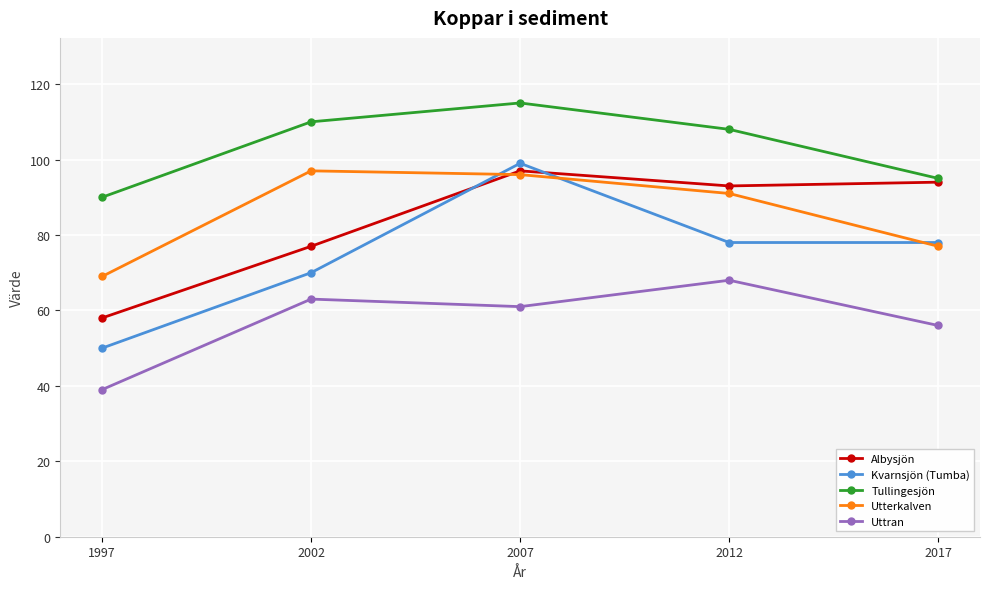

How many times do Albysjön and Utterkalven cross each other?

1